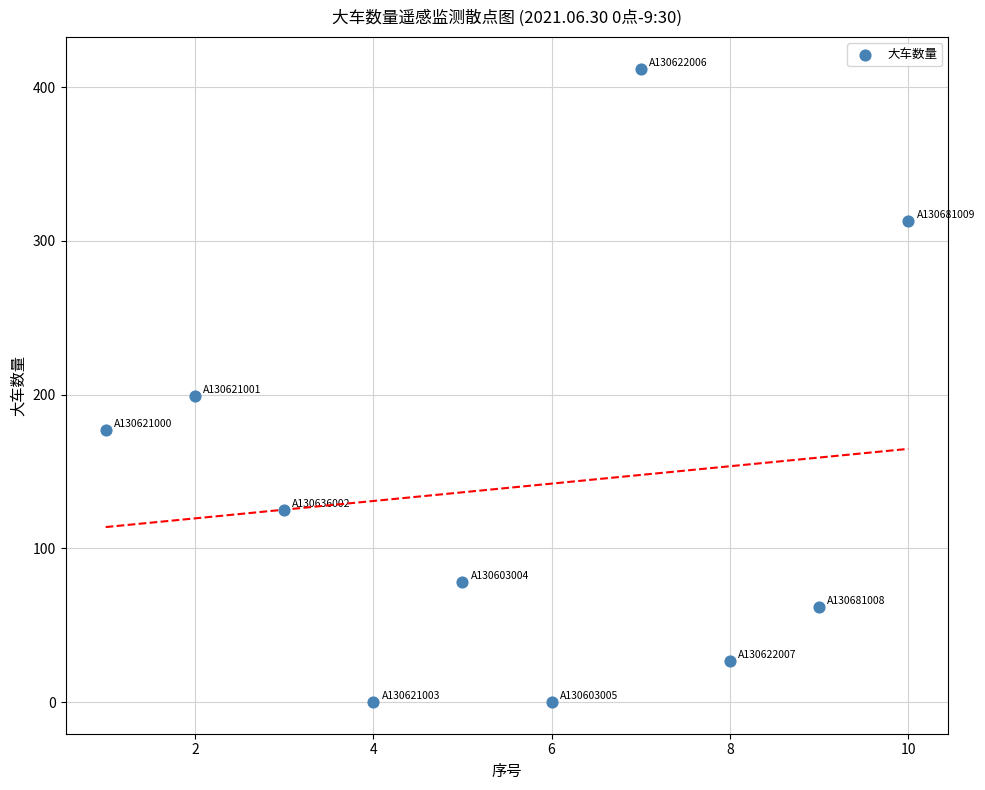

What Y value in the scatter plot is closest to 206?

199